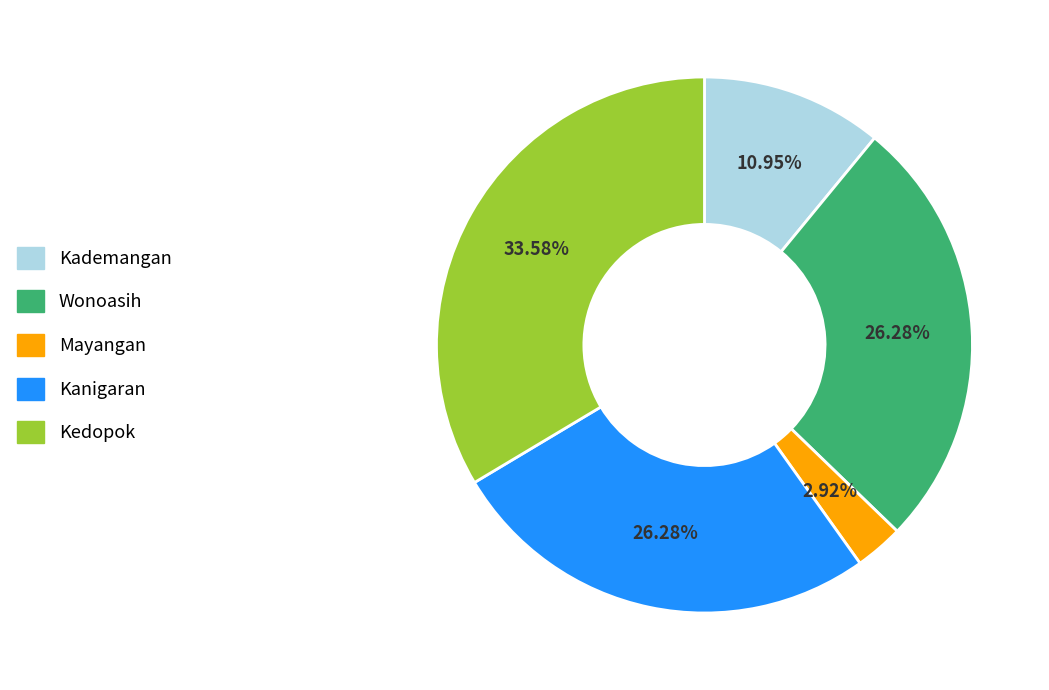

To the nearest percent, what is the difference between the largest and smallest slice percentages?

31%